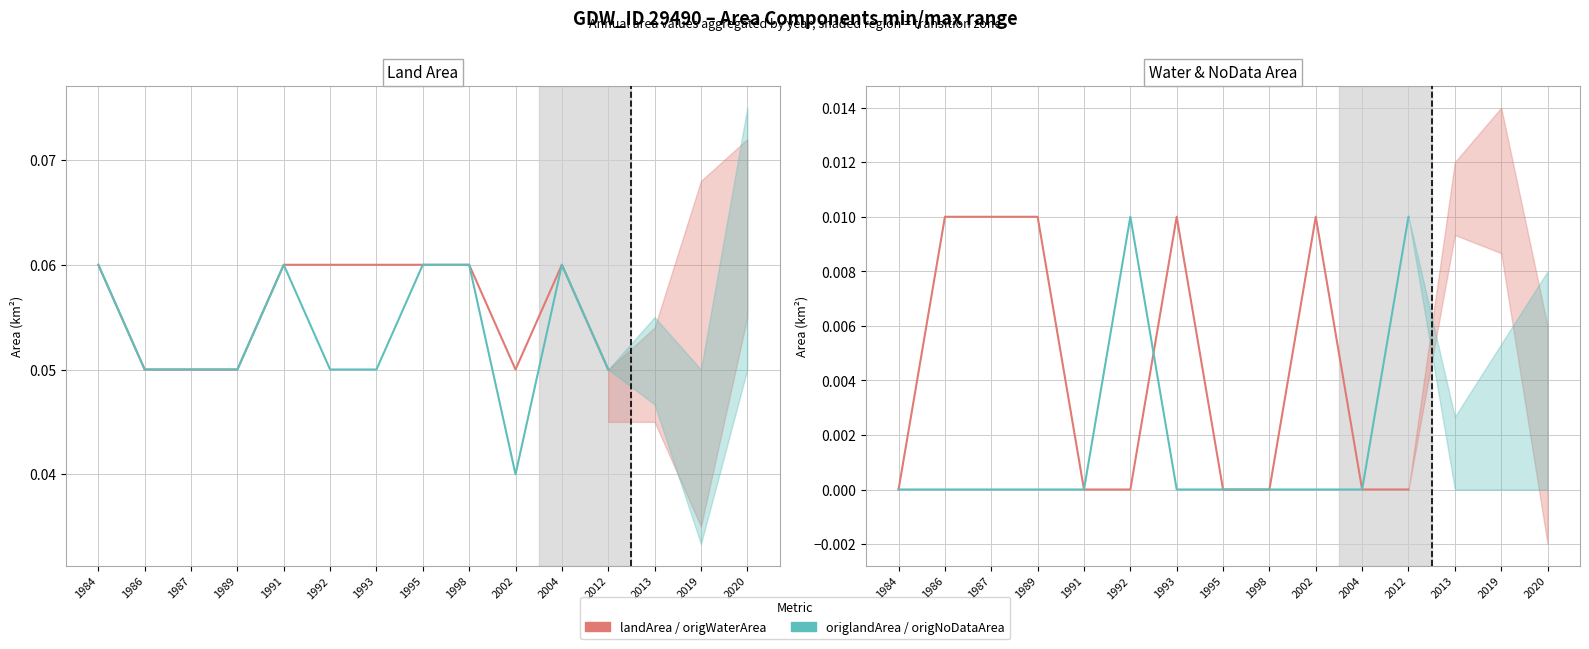

Is it true that landArea equals 0.0 at 1991?

False